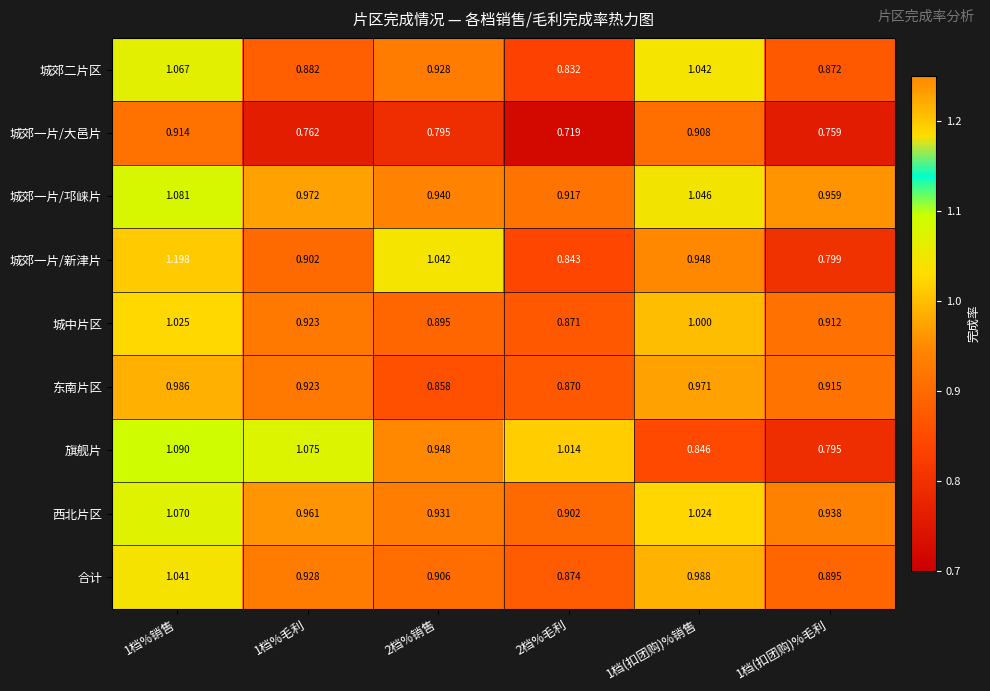

What is the total value across all series at 2档%毛利?

7.8